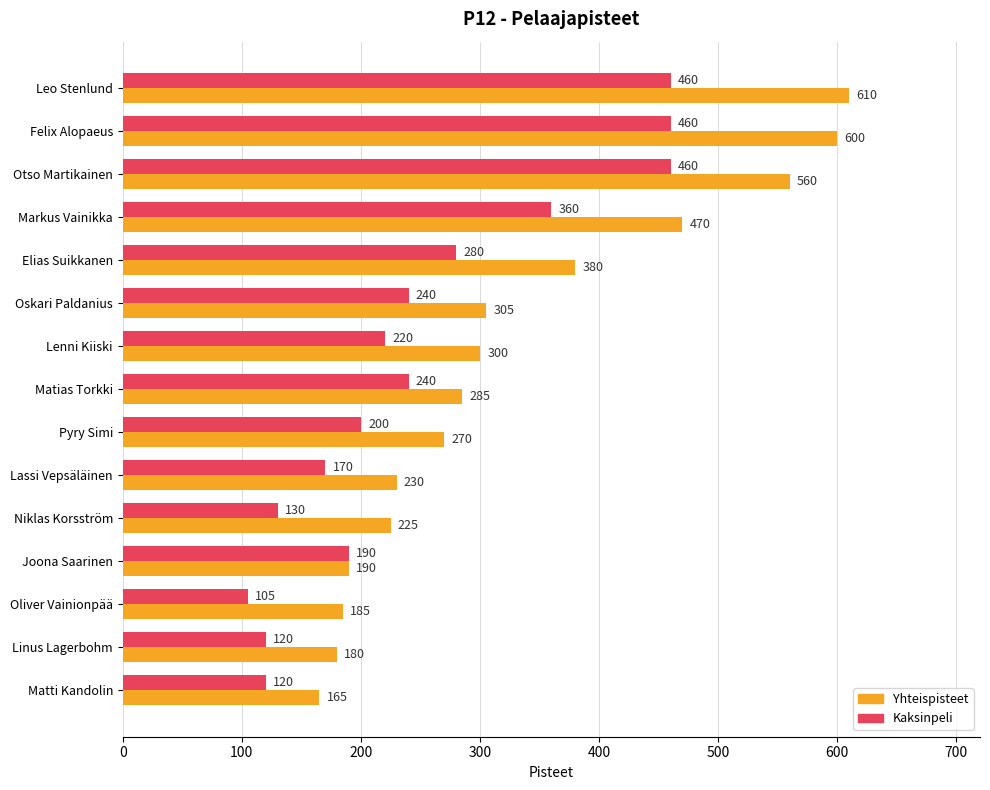

What is the minimum value for Kaksinpeli?

105